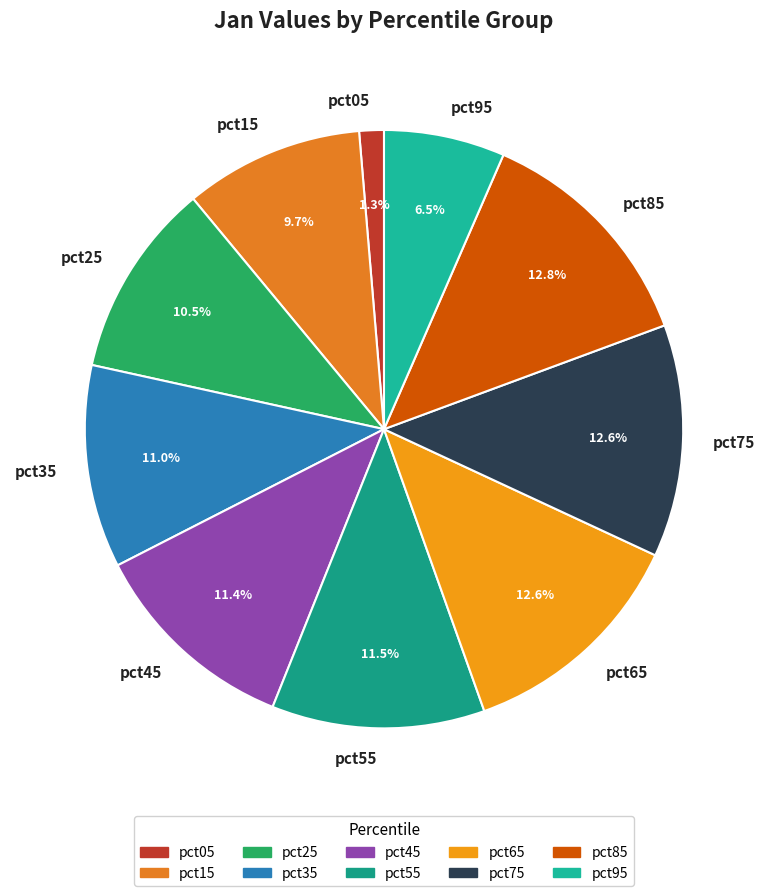

To the nearest percent, what is the difference between the pct35 and pct65 slice percentages?

2%